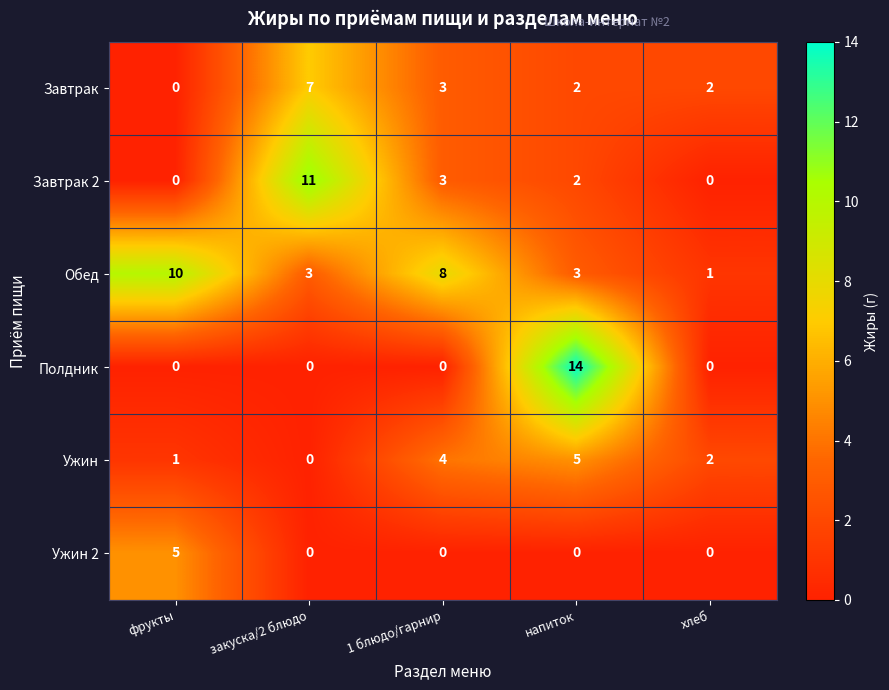

The Обед series shows 5 at закуска/2 блюдо. True or false?

False